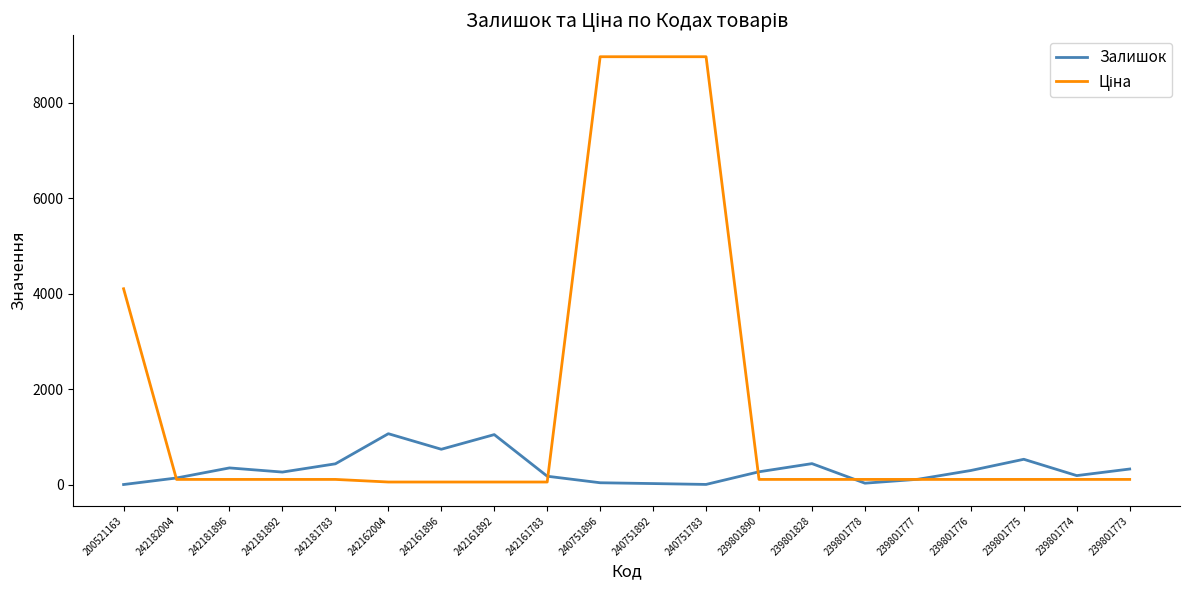

Is it true that Залишок equals 139.0 at 242182004?

True